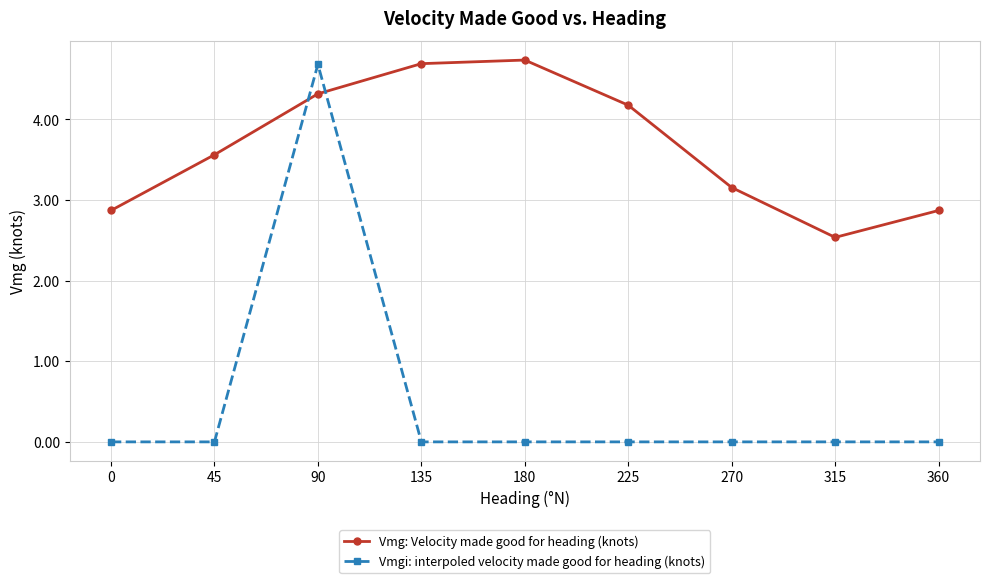

Rank the series by their maximum value, from lowest to highest.

Vmgi: interpoled velocity made good for heading (knots), Vmg: Velocity made good for heading (knots)